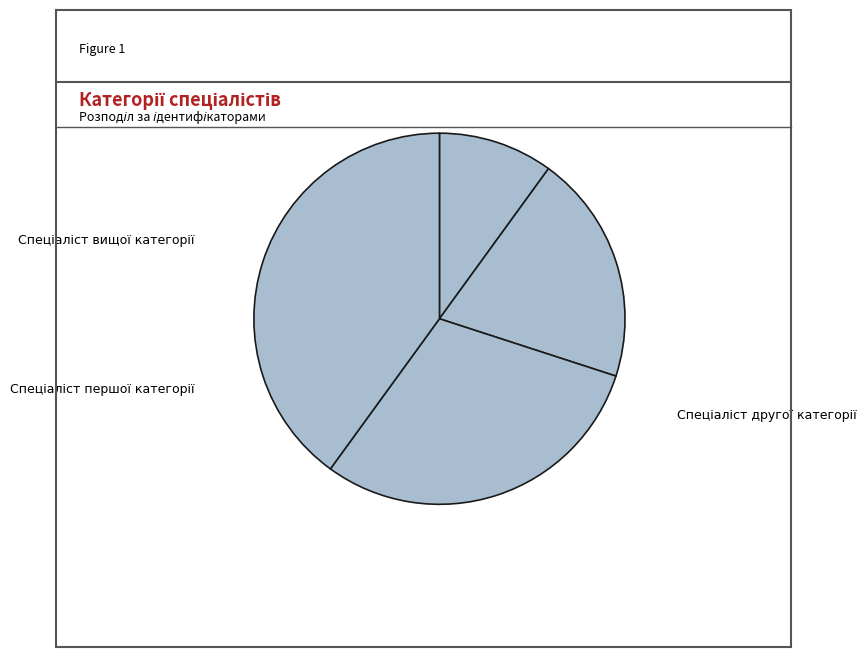

Is Спеціаліст вищої категорії the majority of the pie?

No